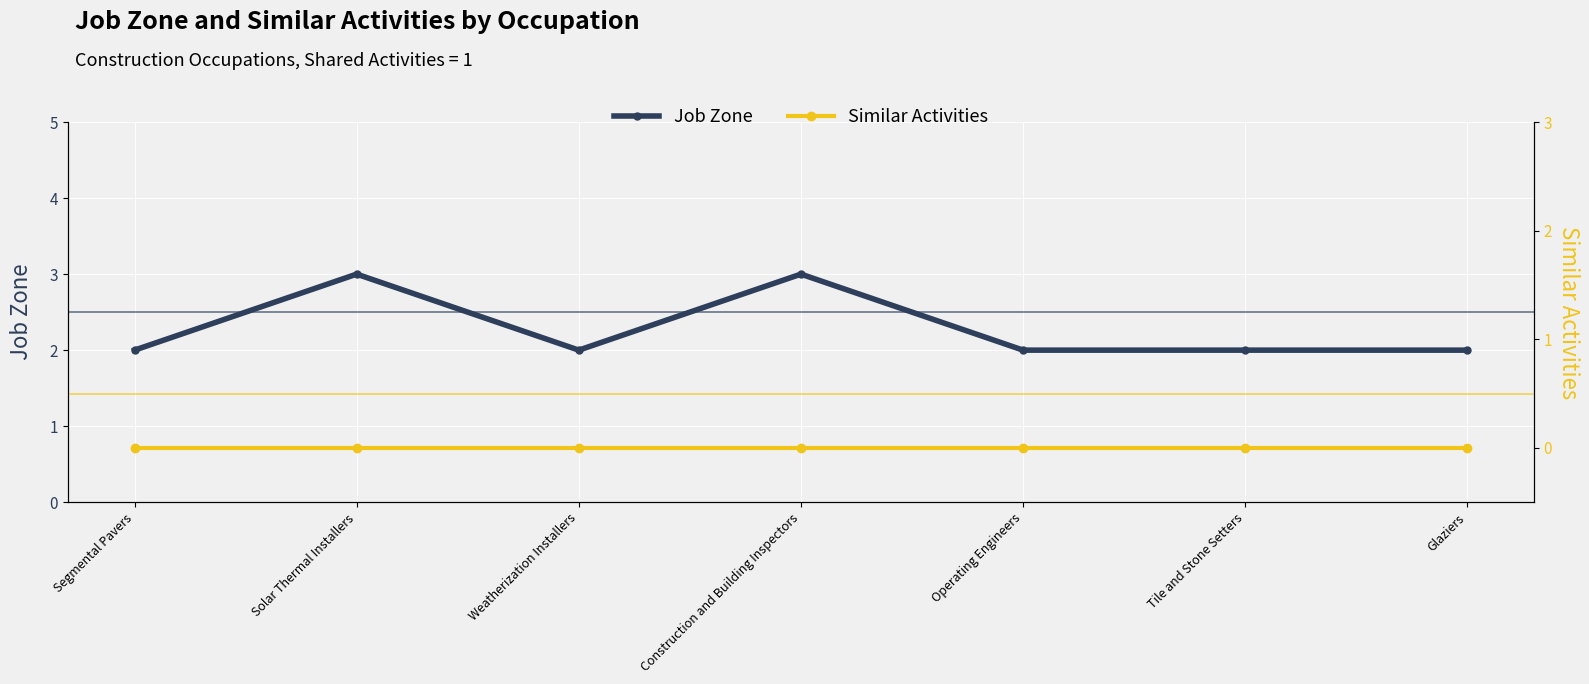

List the series in order of their overall mean, highest first.

Job Zone, Similar Activities